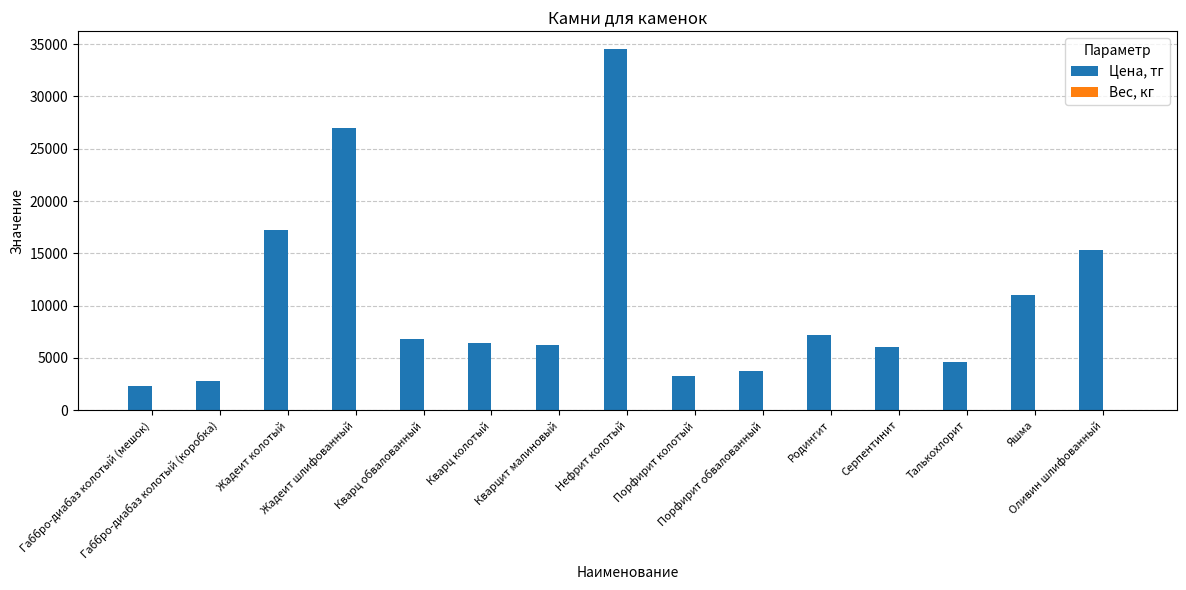

Which series has the largest total across all categories?

Цена, тг